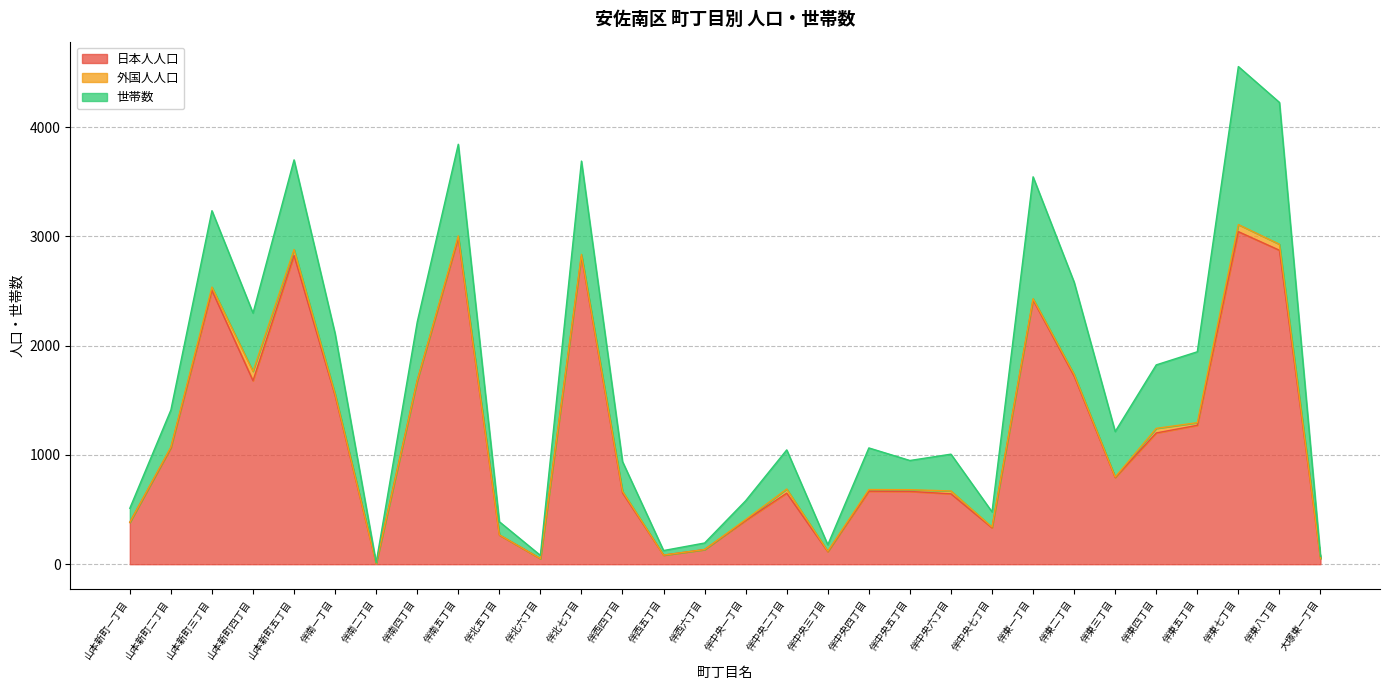

How many interior local peaks does the 世帯数 series have?

9